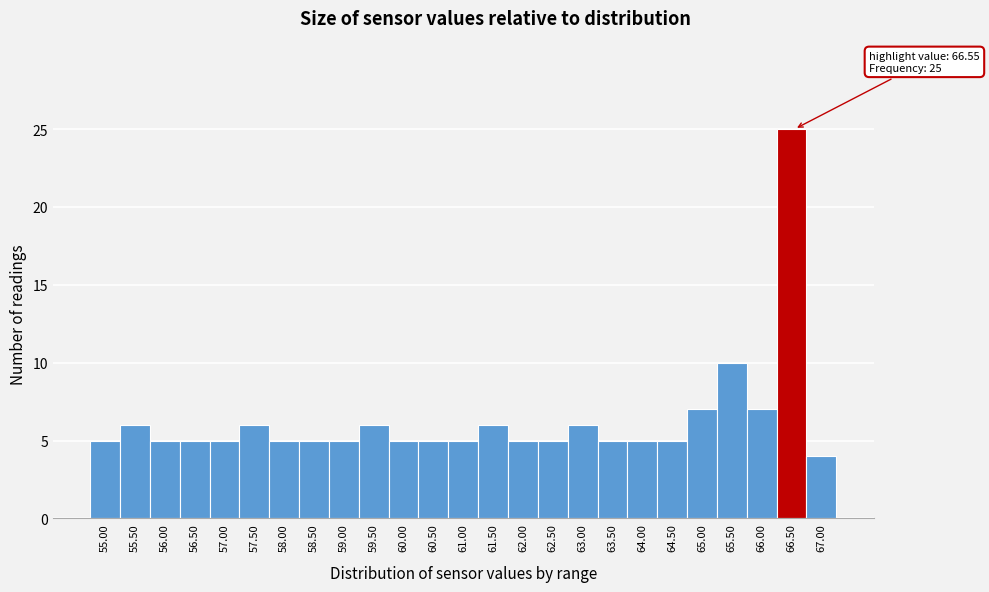

Reading right to left, list all the values displayed in this chart.

67.00=4	66.50=25	66.00=7	65.50=10	65.00=7	64.50=5	64.00=5	63.50=5	63.00=6	62.50=5	62.00=5	61.50=6	61.00=5	60.50=5	60.00=5	59.50=6	59.00=5	58.50=5	58.00=5	57.50=6	57.00=5	56.50=5	56.00=5	55.50=6	55.00=5